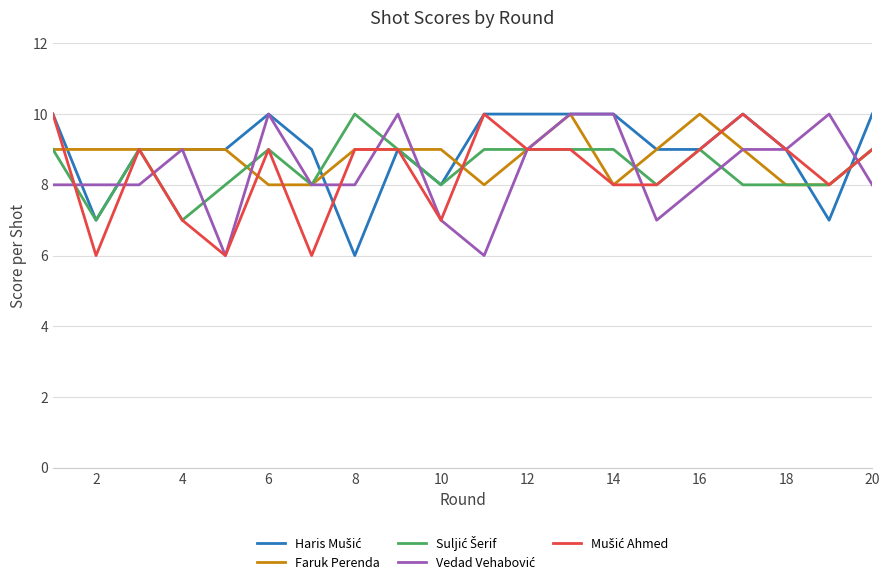

What is the lowest value of the Faruk Perenda series?

8